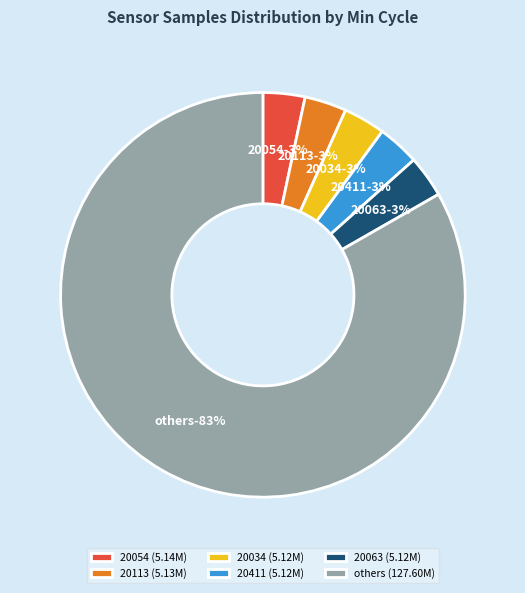

What percentage is the 20043 slice, to the nearest percent?

3%